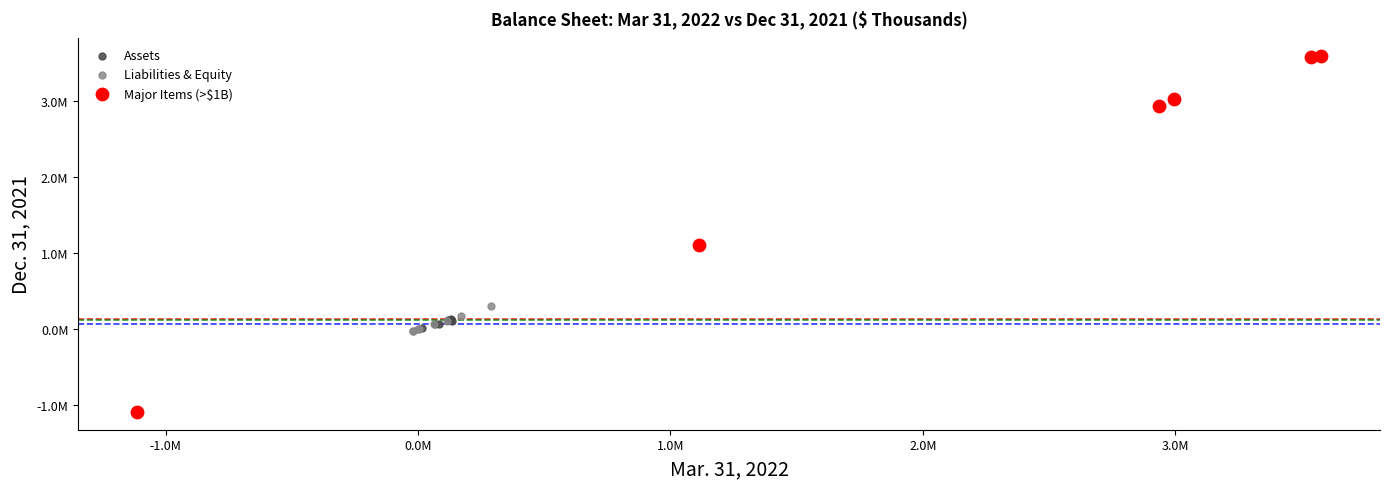

Which series reaches the minimum Y coordinate?

Major Items (>$1B)